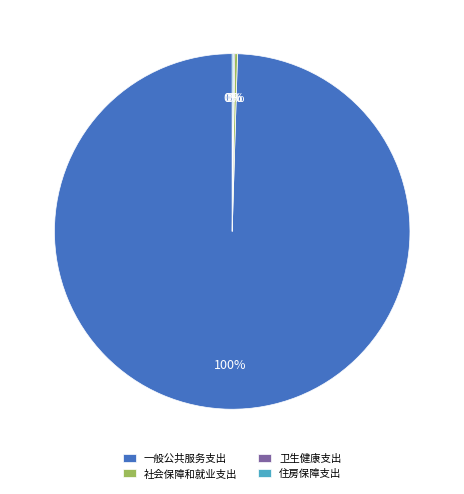

To the nearest percent, what is the average slice percentage?

25%